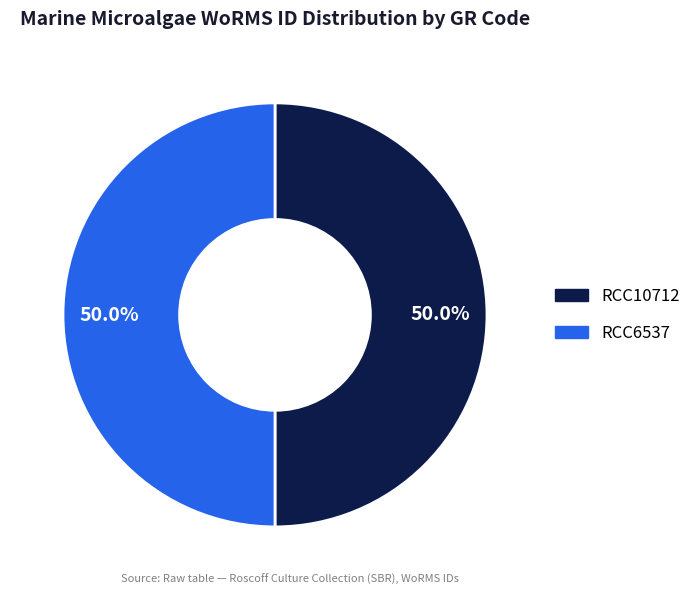

Is it true that RCC6537 is 50% of the pie?

True